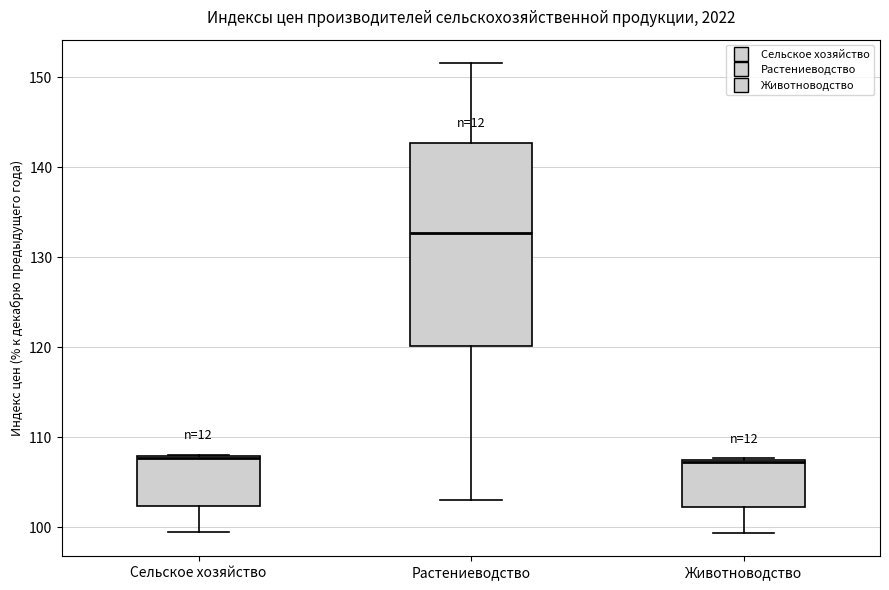

Reading left to right, read every box against the y-axis: the position of its median line, the range the box covers, and the ends of its whiskers. The values are not printed on the chart, so give them approximately, as read against the axis.

Сельское хозяйство: median 108, box 102 to 108, whiskers 99 to 108
Растениеводство: median 133, box 120 to 143, whiskers 103 to 152
Животноводство: median 107, box 102 to 107, whiskers 99 to 108